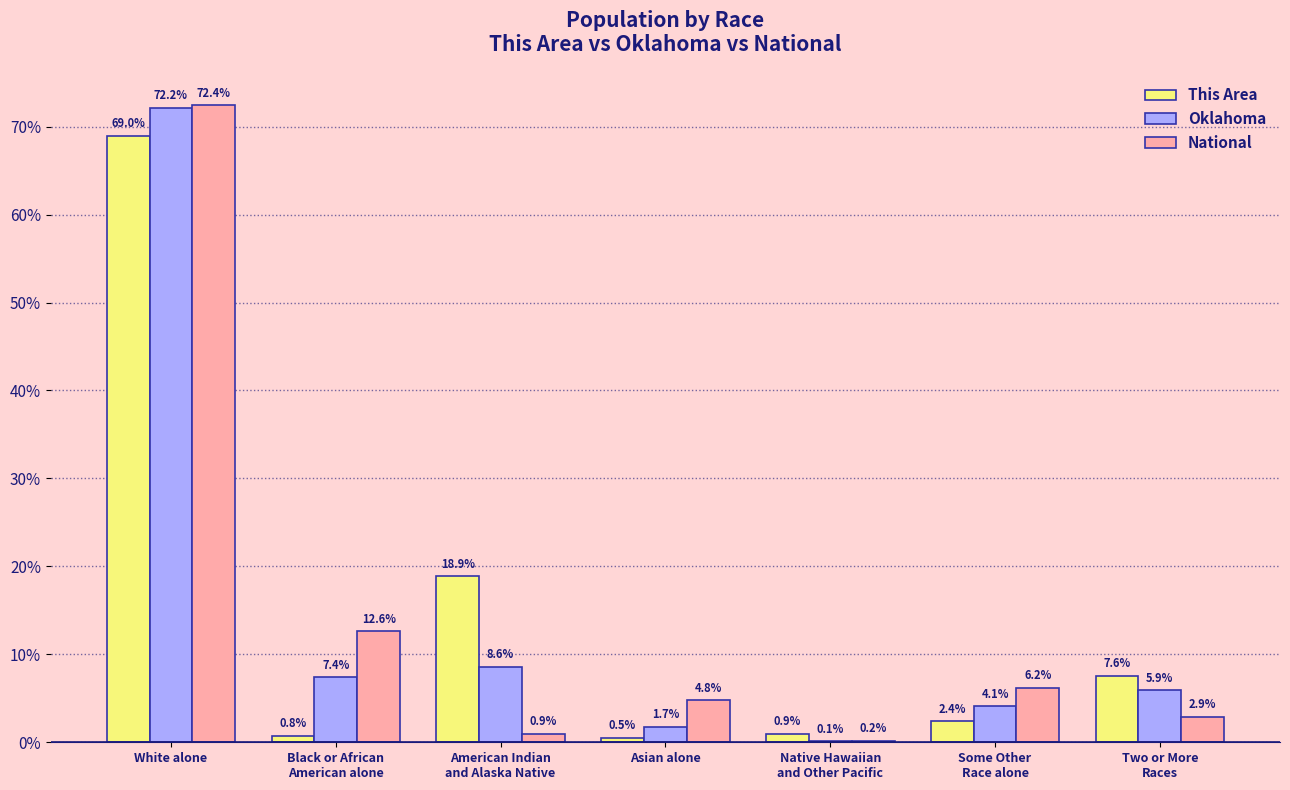

What is the sum of the National values at White alone and Some Other
Race alone?

78.6